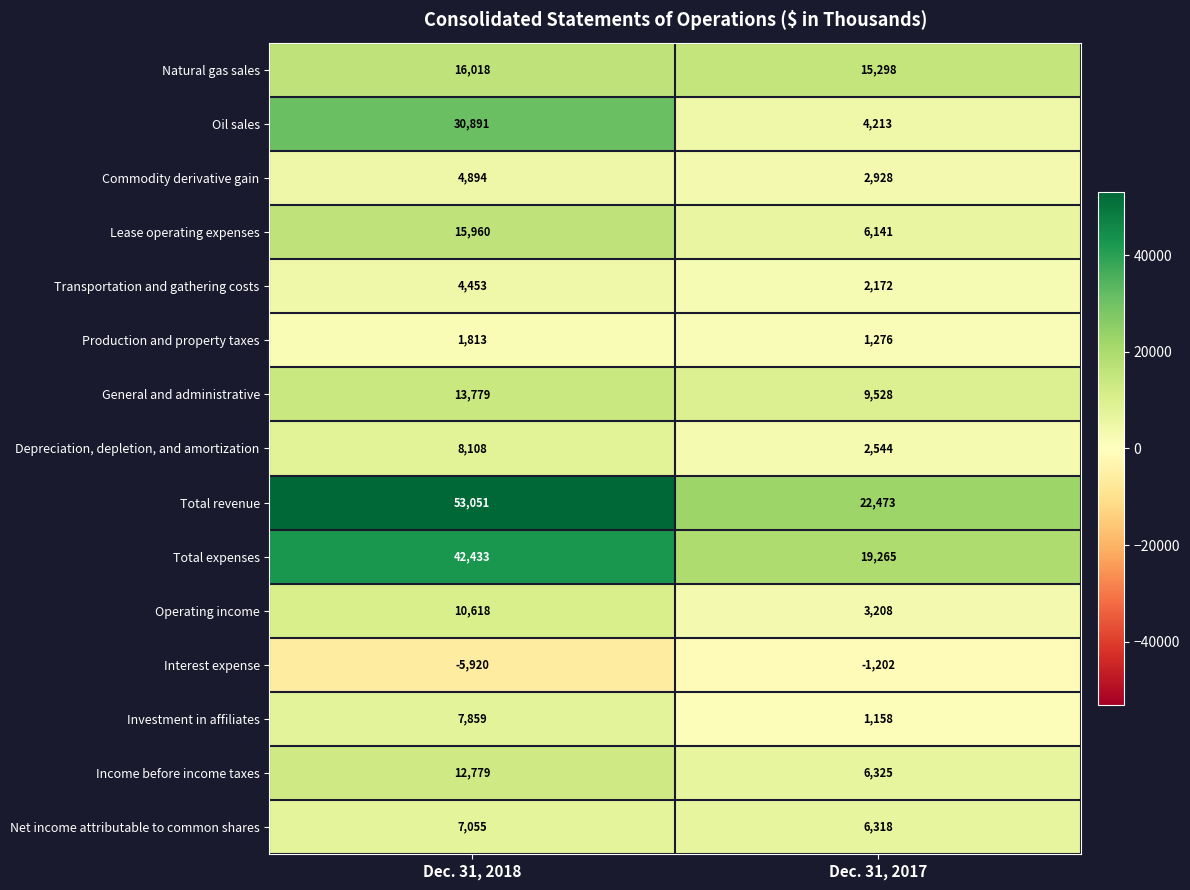

What value does the Operating income series have at Dec. 31, 2017, to the nearest 50?

3200